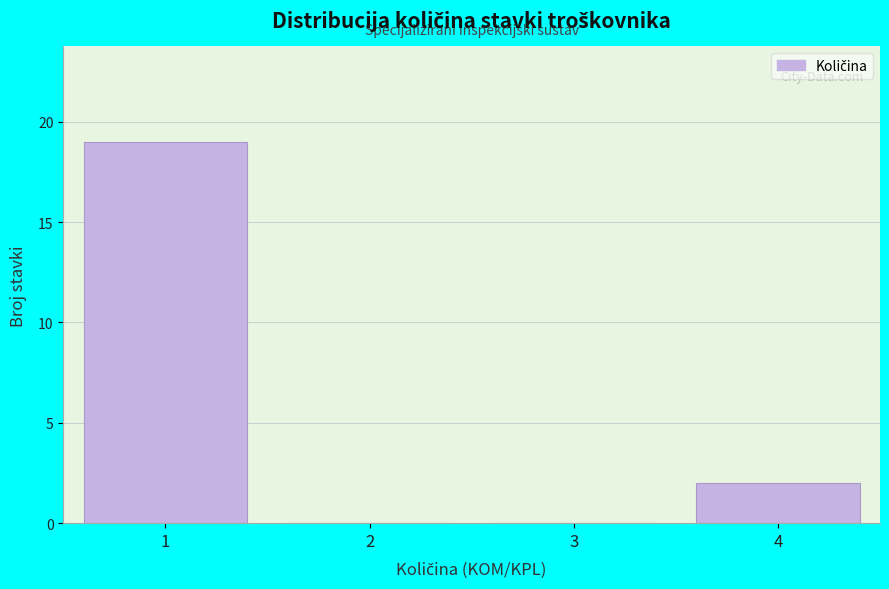

Reading left to right, transcribe this chart: for each bar, give the range it covers on the x-axis and its height. The values are not printed on the chart, so give them approximately, as read against the axis.

0.5 to 1.5: 19
1.5 to 2.5: 0
2.5 to 3.5: 0
3.5 to 4.5: 2